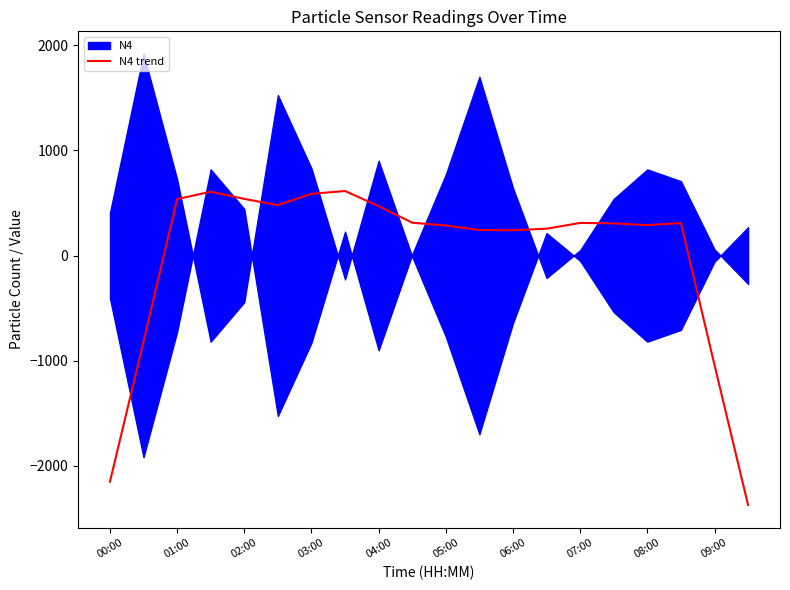

True or false: N4 trend has a value of 336.2 at 03:00.

False